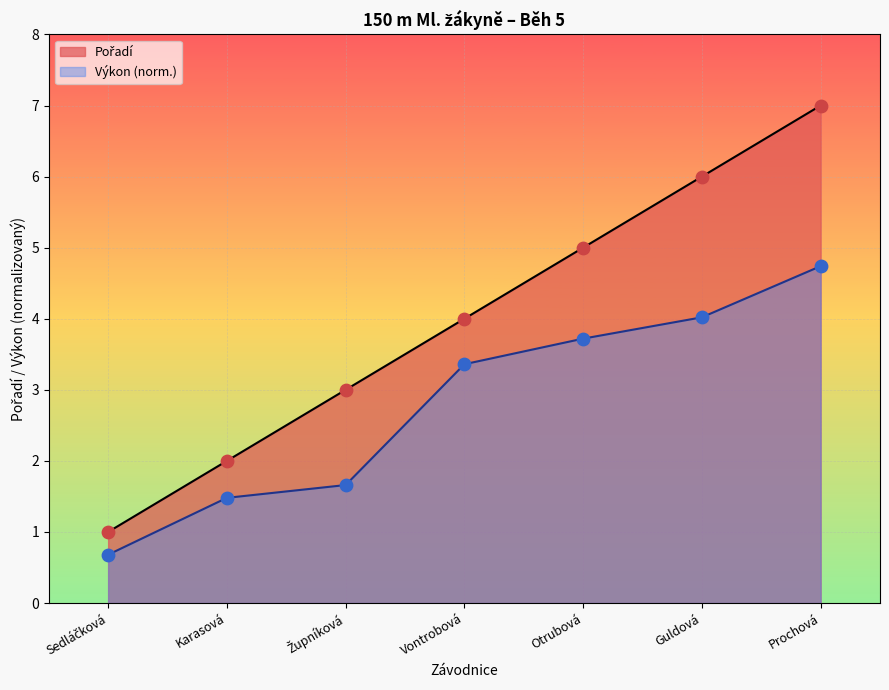

What is the maximum value for Výkon (norm.)?

4.7